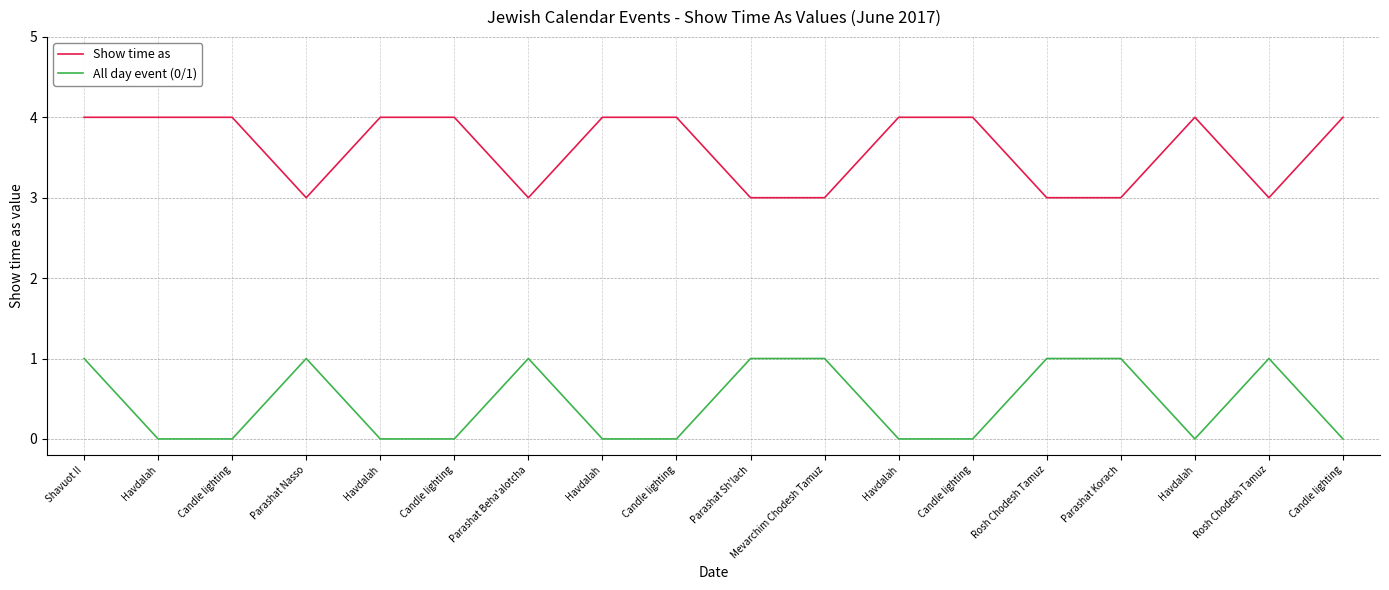

At how many categories does at least one series exceed 1?

18